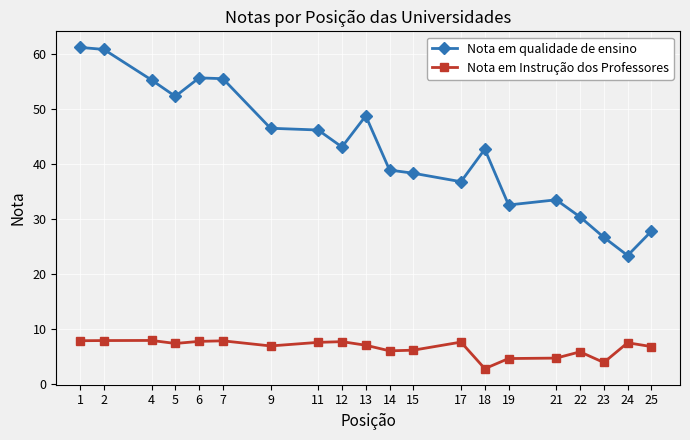

The value of Nota em qualidade de ensino at 4 is 55.4. True or false?

True